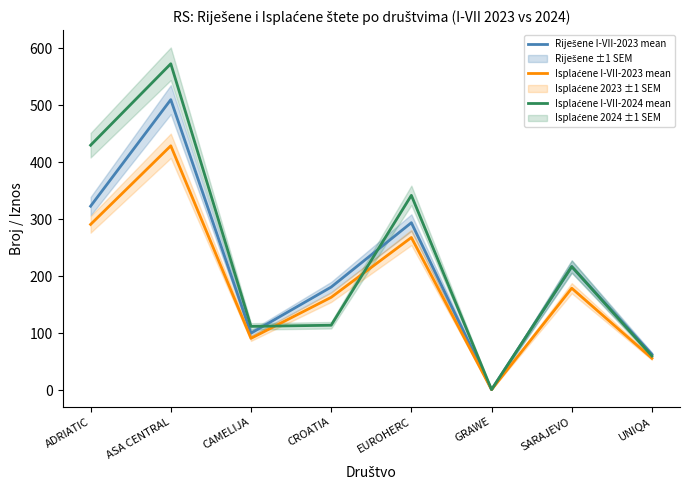

What is the label of the 5th point from the left?

EUROHERC